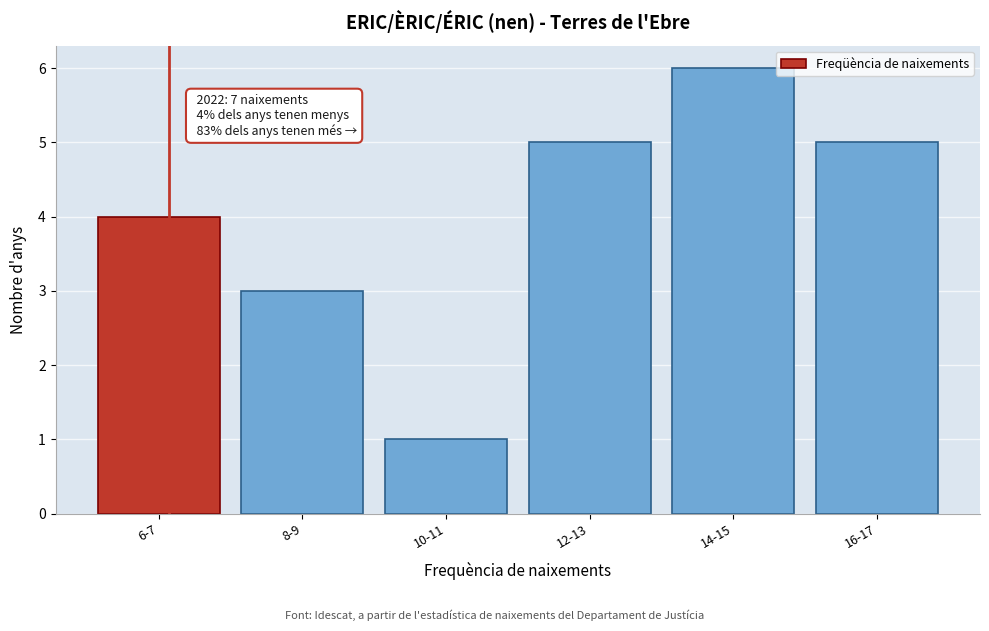

Reading left to right, list all the values displayed in this chart.

6-7=4	8-9=3	10-11=1	12-13=5	14-15=6	16-17=5